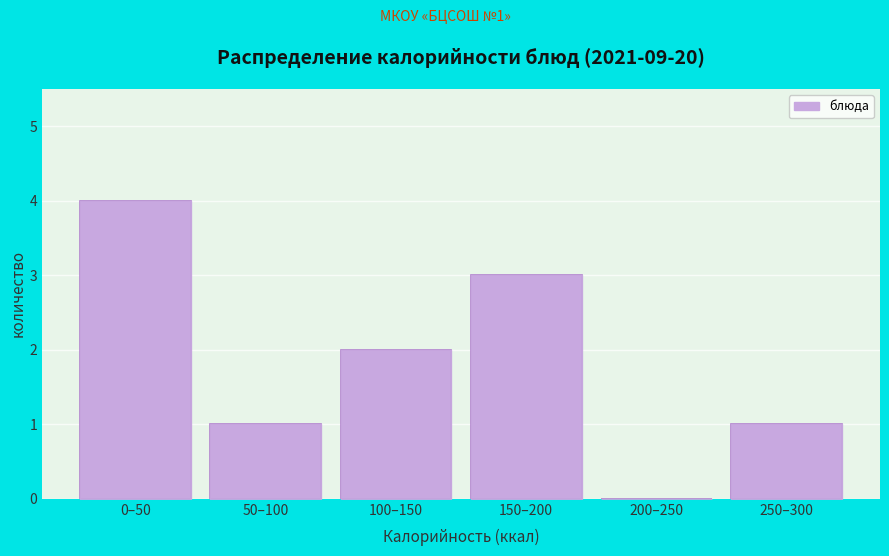

Reading right to left, extract all data points from this chart.

250–300=1	200–250=0	150–200=3	100–150=2	50–100=1	0–50=4